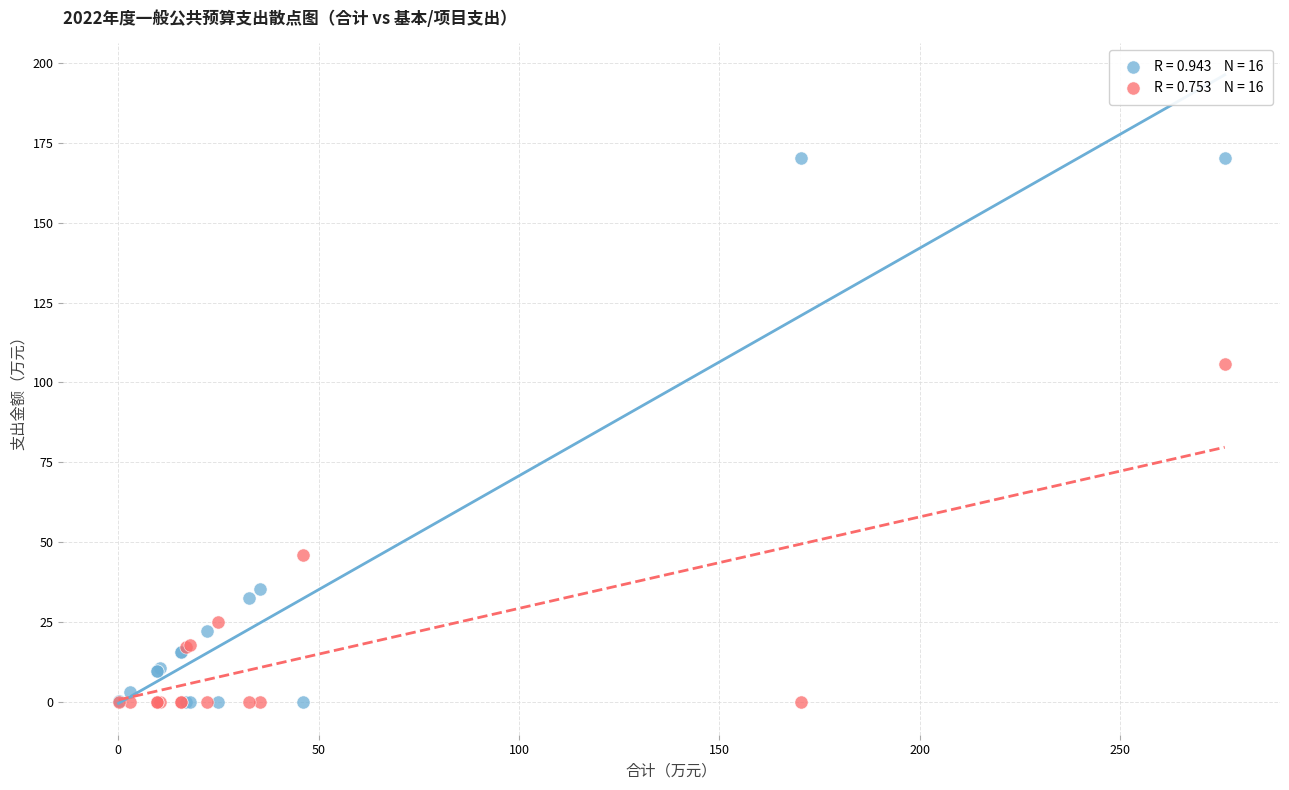

Across all series, what Y value is closest to 85?

105.8